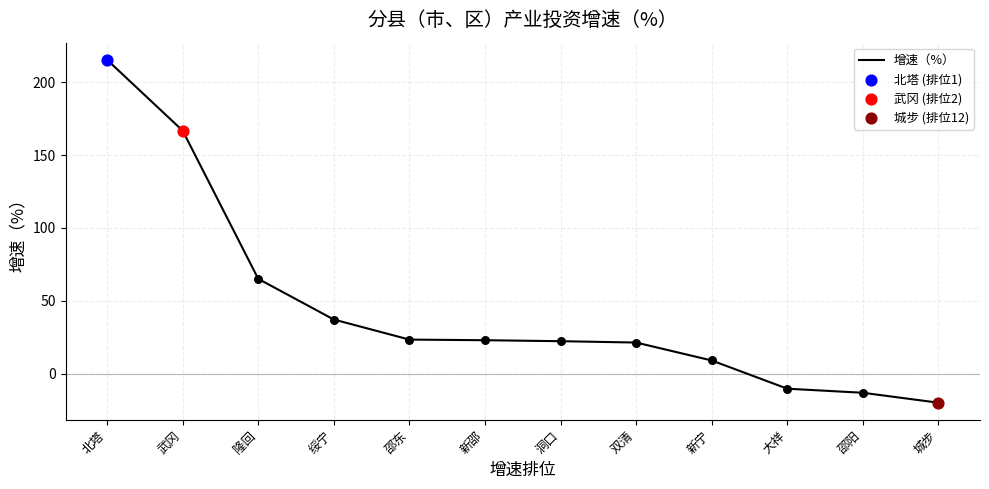

What is the change in value from 新邵 to 洞口?

-0.7